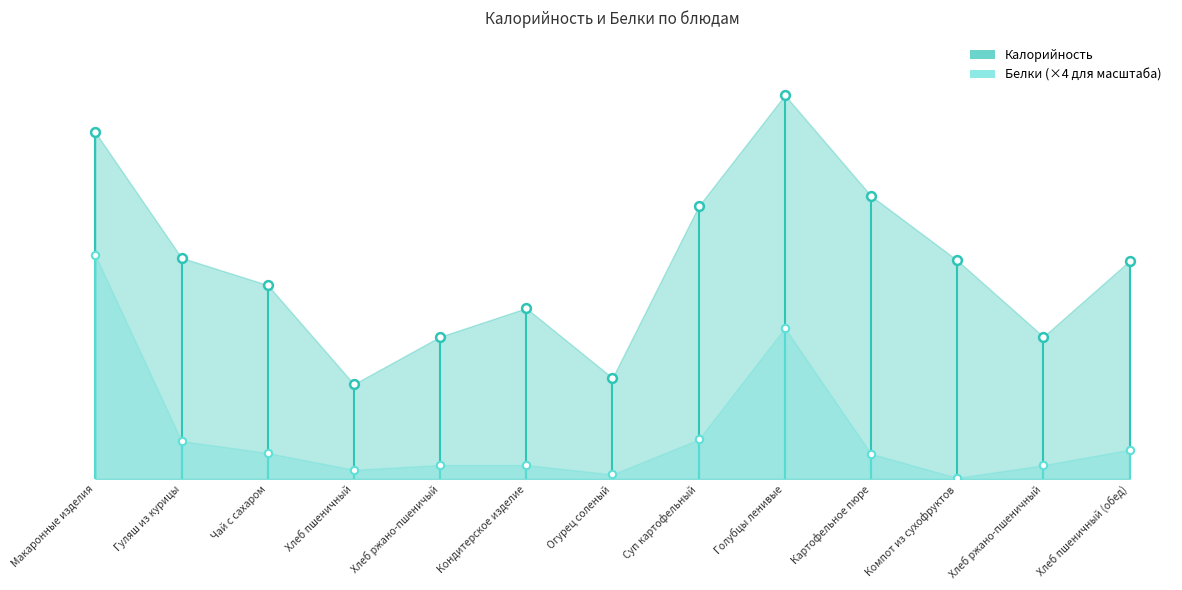

At how many categories does at least one series exceed 145?

2